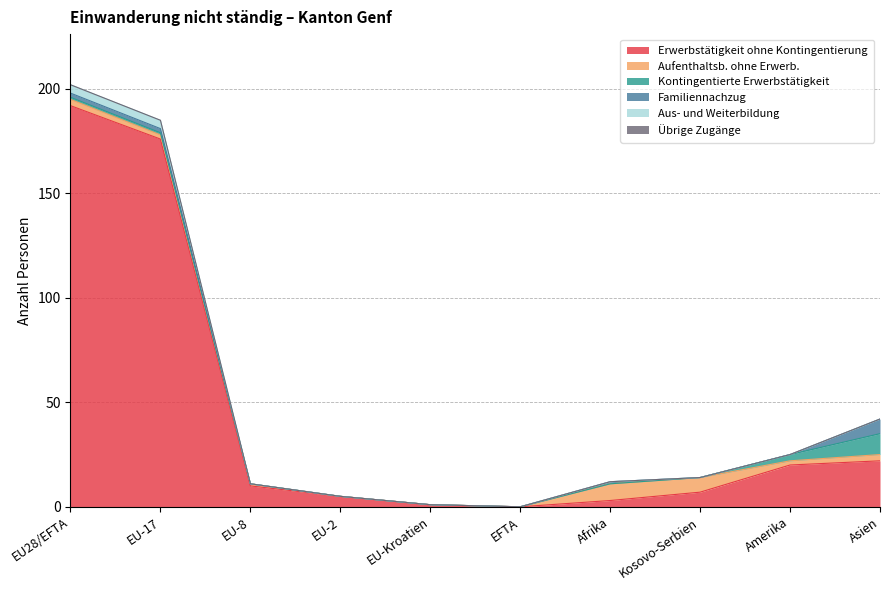

True or false: Aufenthaltsb. ohne Erwerb. and Erwerbstätigkeit ohne Kontingentierung cross at least once.

False